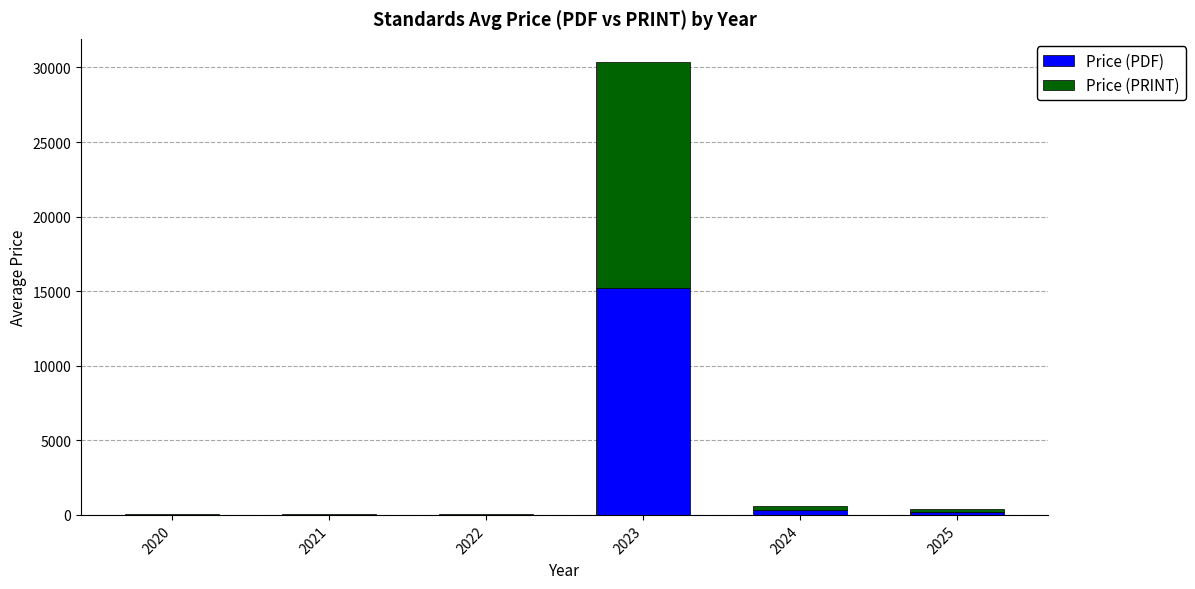

What is the difference between the Price (PDF) values at 2023 and 2025?

15016